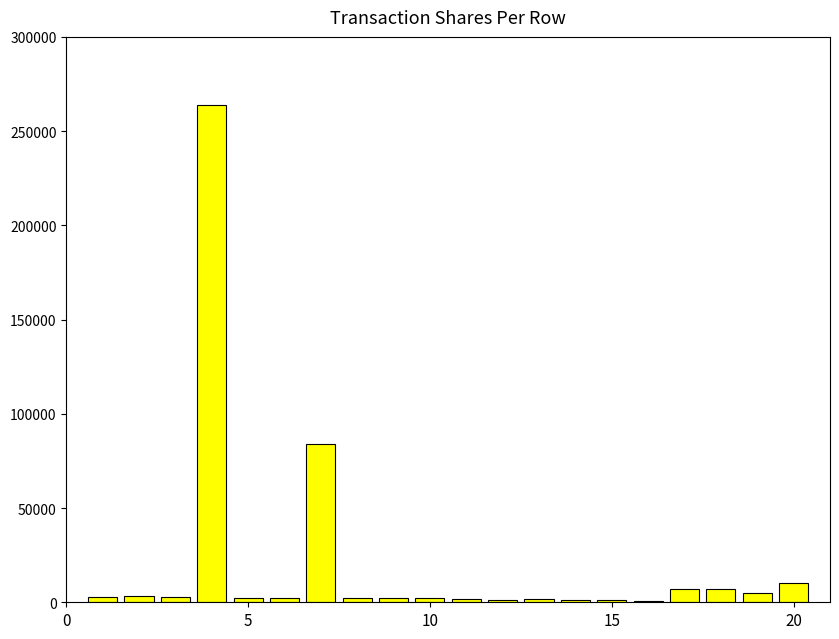

What is the sum of all values?

406191